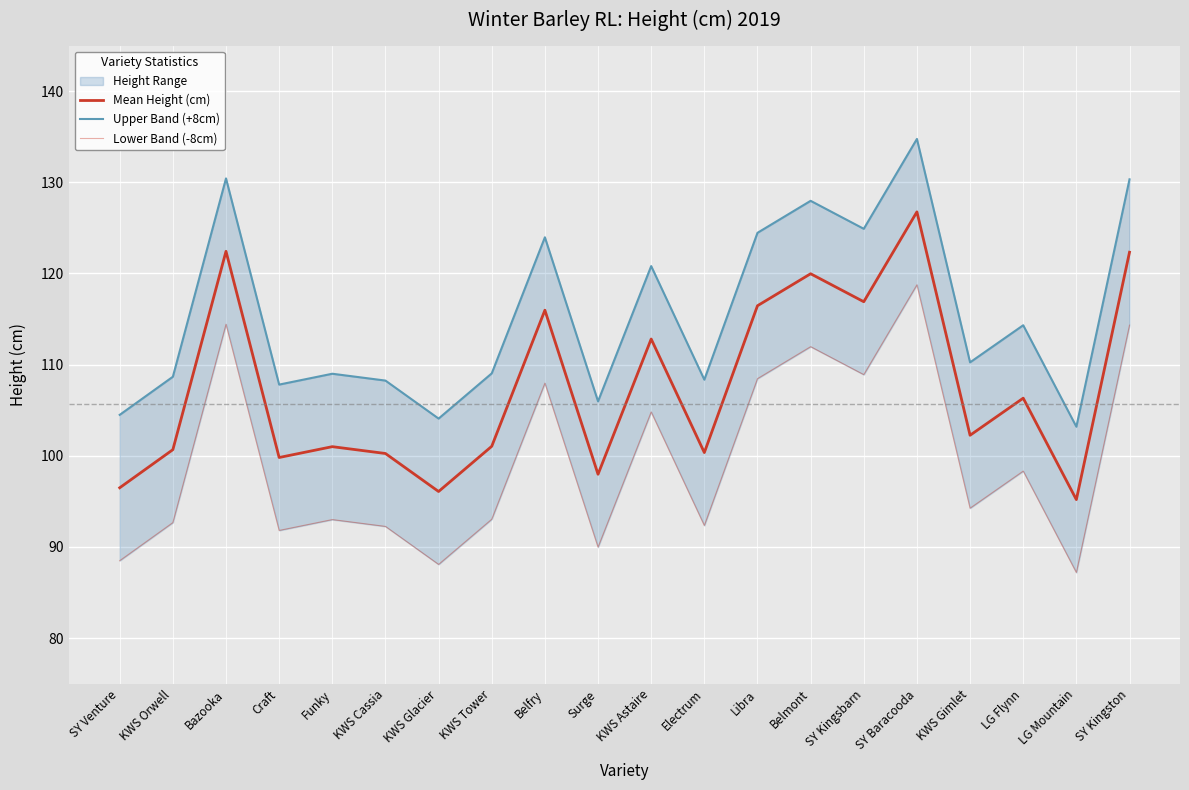

At which category is the sum across all series the highest?

SY Baracooda